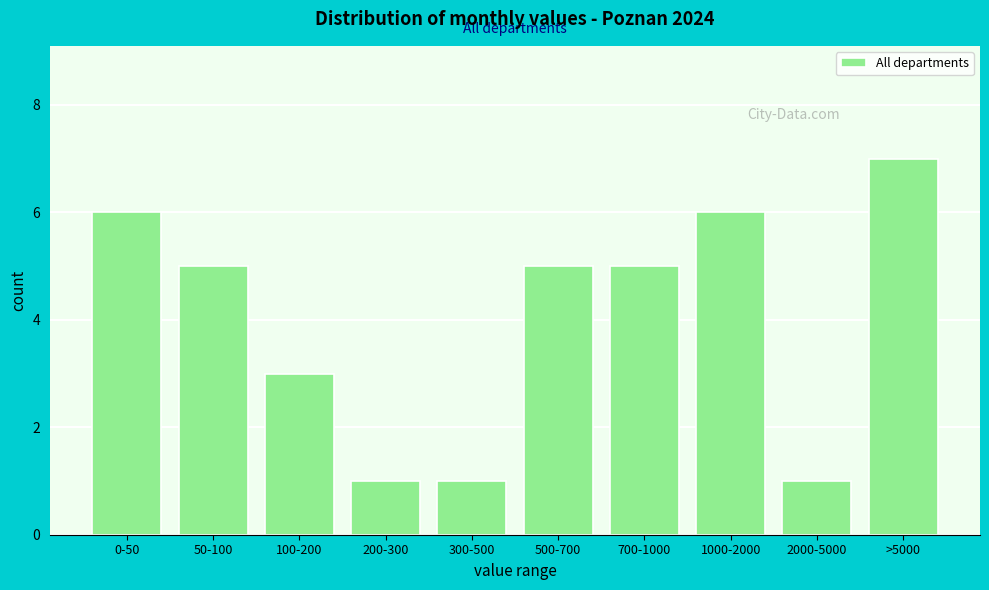

Reading left to right, list all the values displayed in this chart.

6	5	3	1	1	5	5	6	1	7